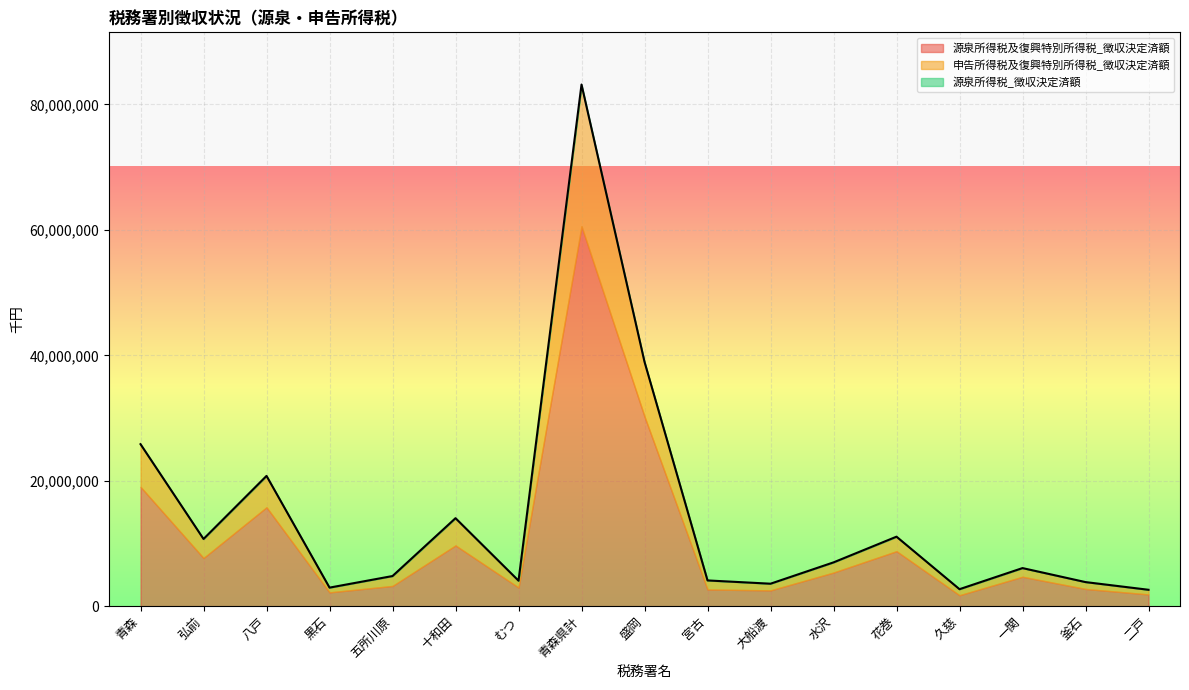

List the series in order of their overall mean, highest first.

源泉所得税及復興特別所得税_徴収決定済額, 申告所得税及復興特別所得税_徴収決定済額, 源泉所得税_徴収決定済額